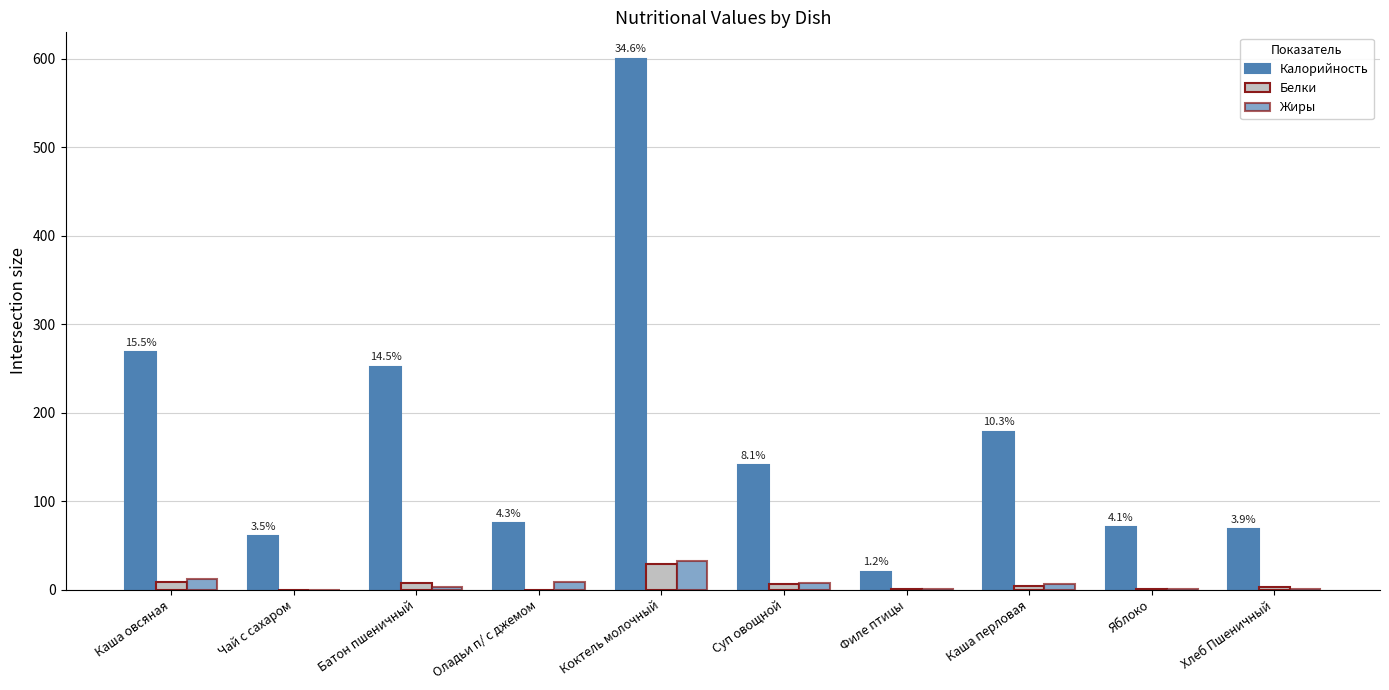

What is the label of the 6th bar from the right?

Коктель молочный